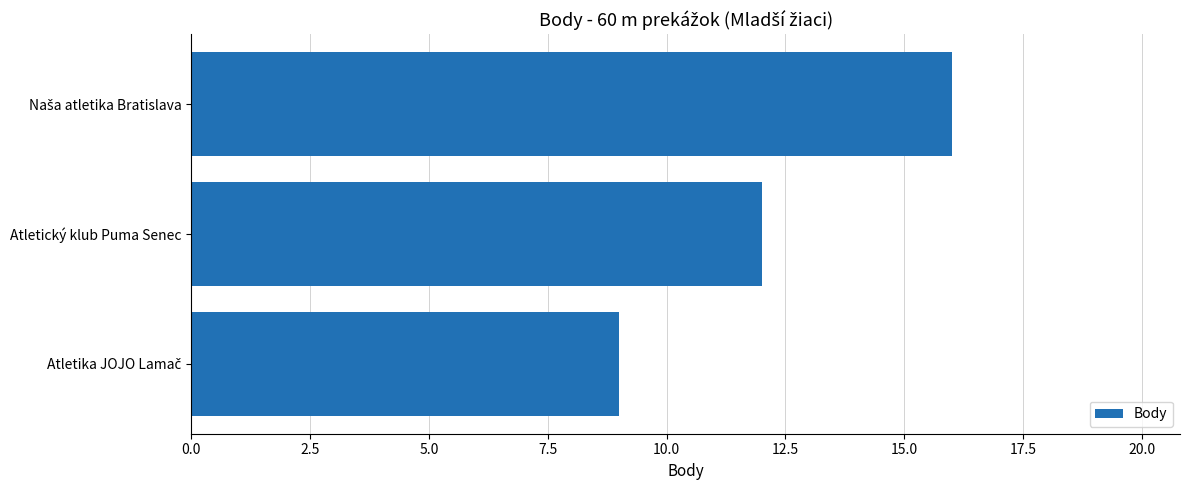

The value at Atletický klub Puma Senec is 5. True or false?

False